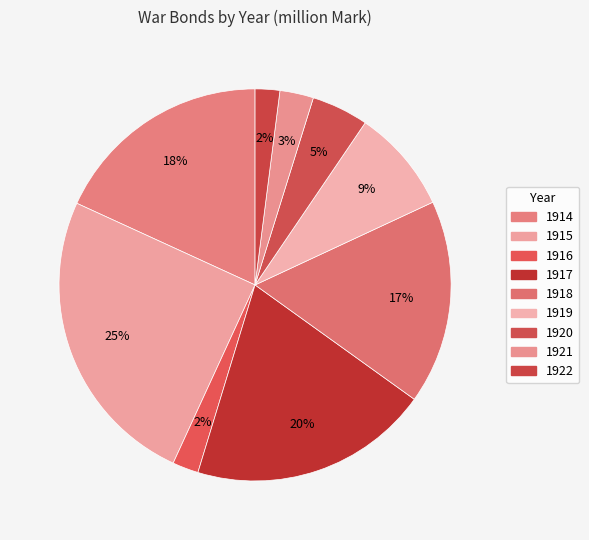

Count the number of slices in the pie.

9